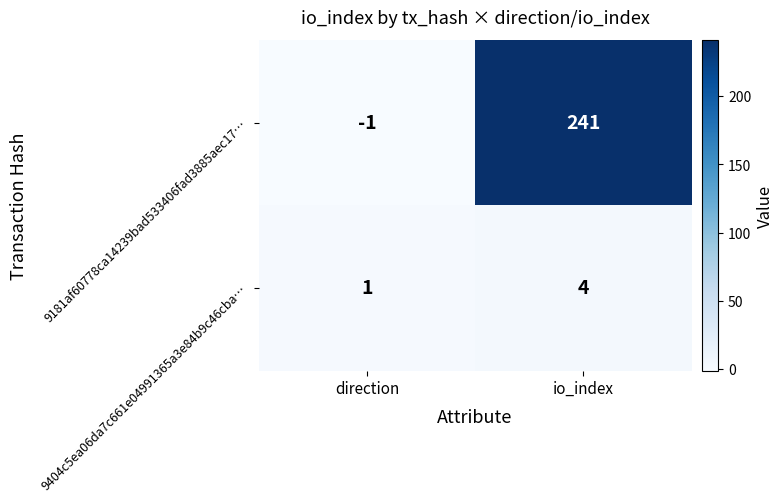

At which category is the sum across all series the highest?

io_index